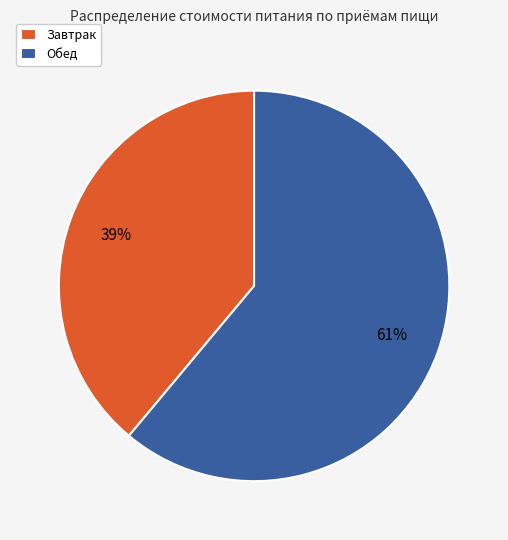

To the nearest percent, what portion does Завтрак represent?

39%